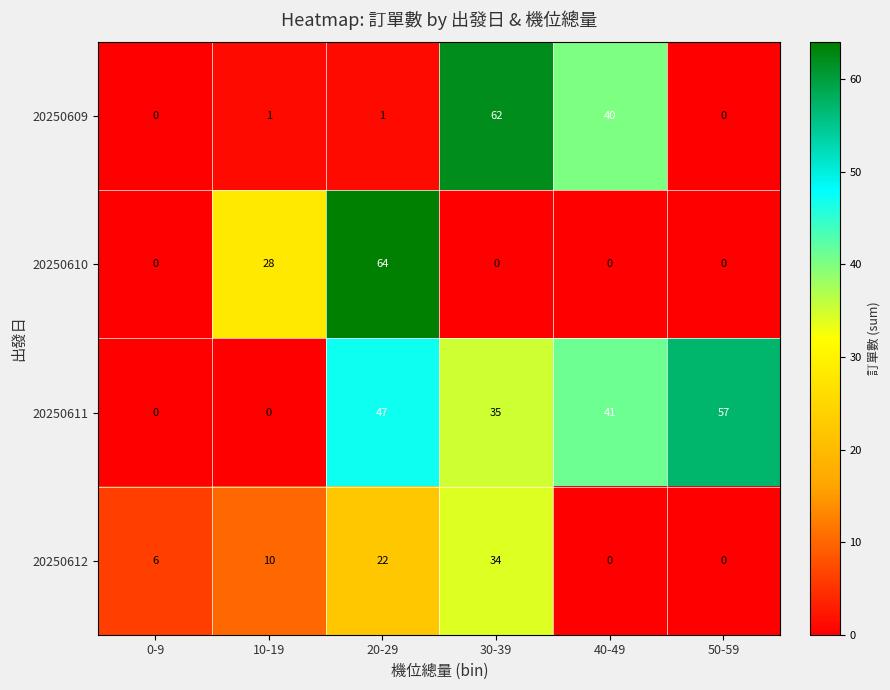

At which label is 20250610 closest to 32?

10-19